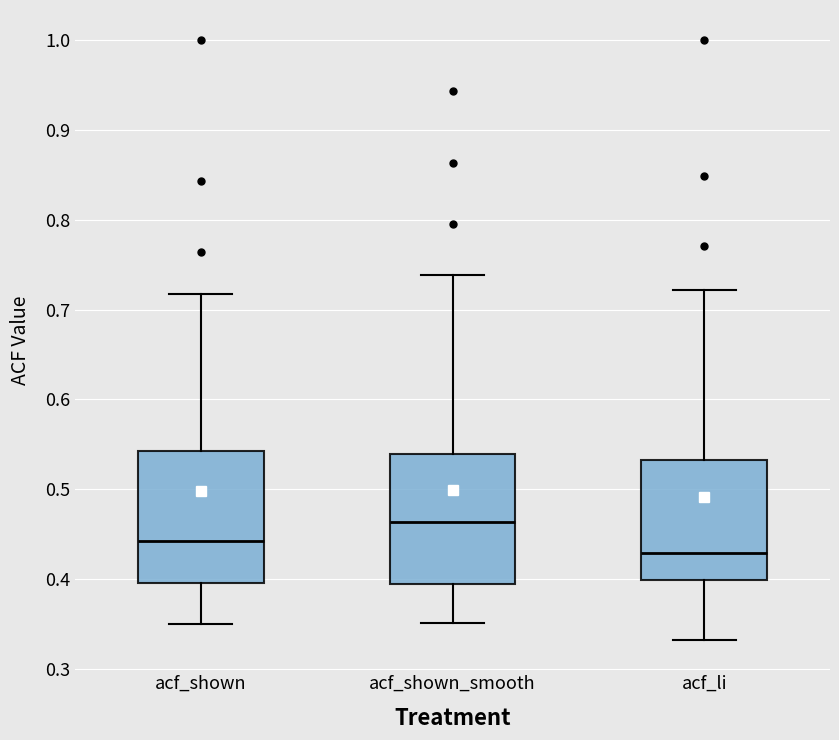

Where does the lower whisker of the box for acf_shown end on the y-axis? The values are not printed on the chart, so give them approximately, as read against the axis.

0.35